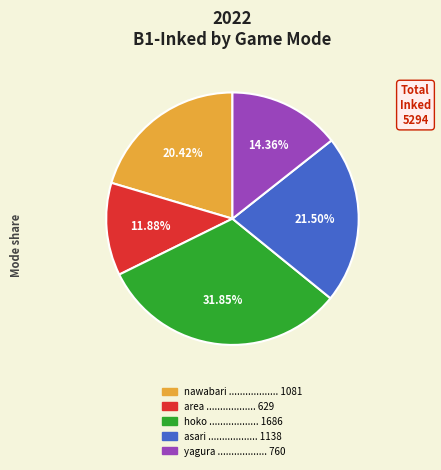

Is it true that asari is 31% of the pie?

False